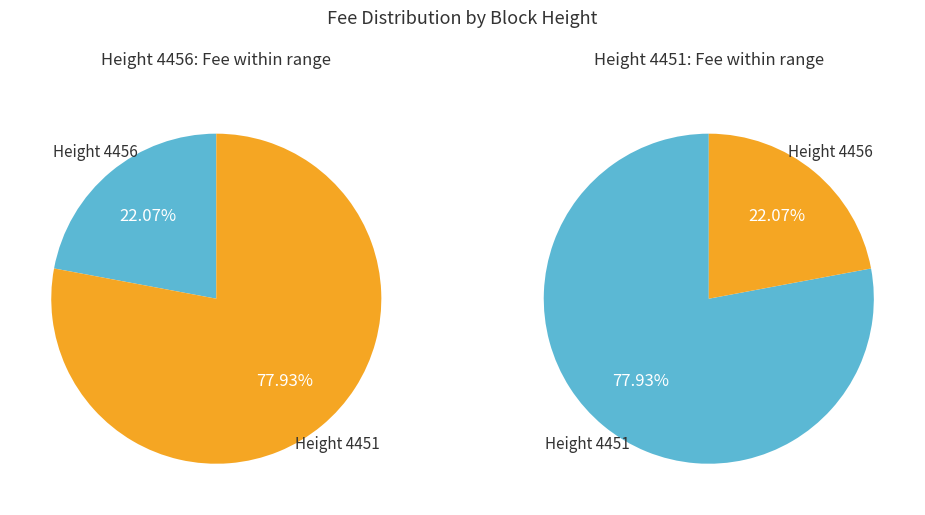

Which has a higher value, 4456 or 4451?

4451